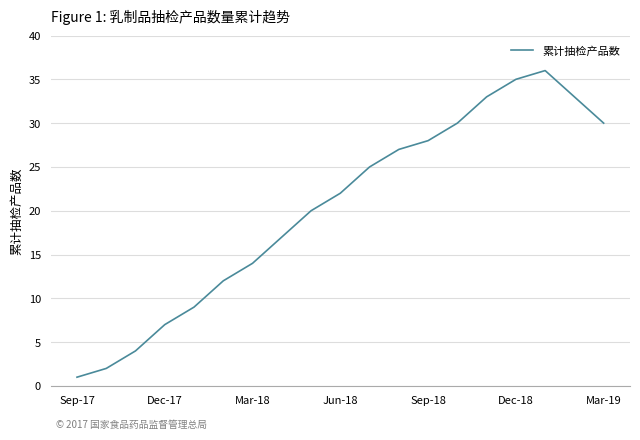

What is the difference between the maximum and minimum values?

35